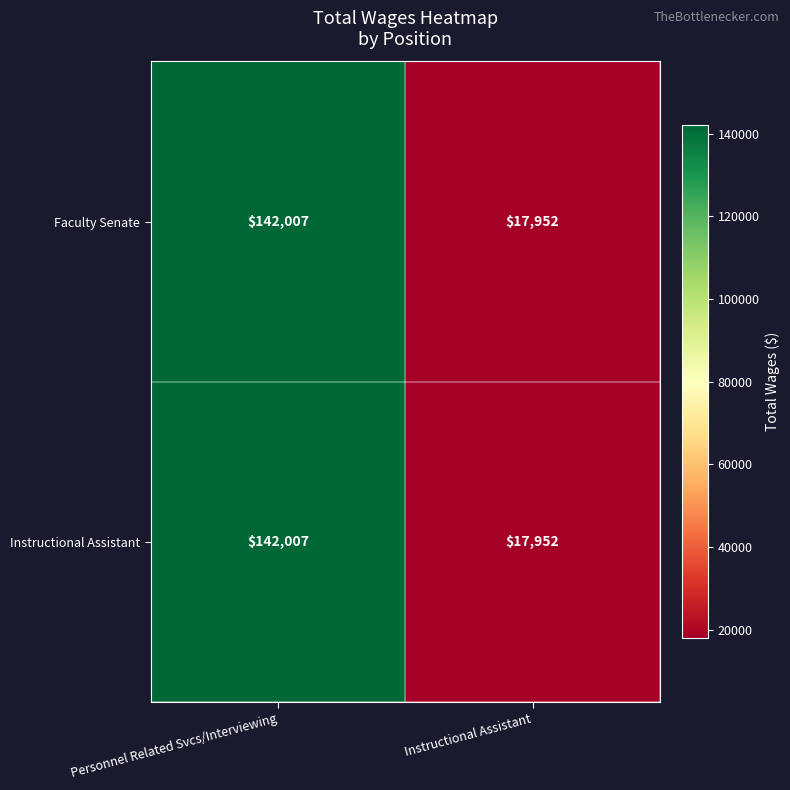

What is the minimum value for Instructional Assistant?

17952